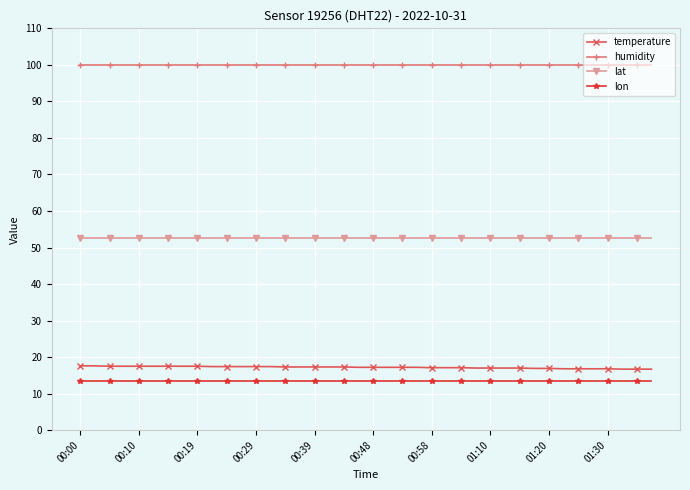

What is the minimum value for temperature?

16.7